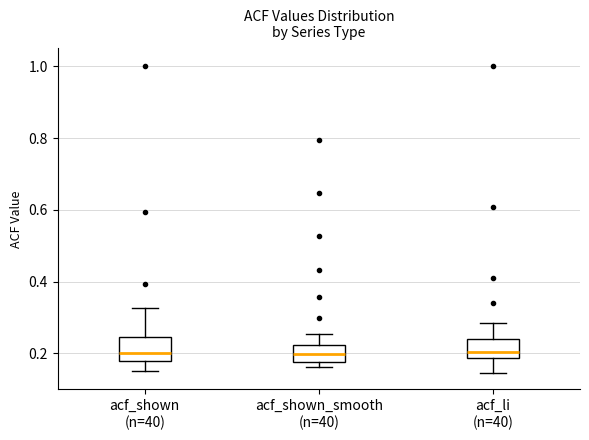

Reading left to right, transcribe this box plot: for each box, give where its median line is, the range the box spans, and where its two whiskers end, as read against the y-axis. The values are not printed on the chart, so give them approximately, as read against the axis.

acf_shown (n=40): median 0.20, box 0.18 to 0.24, whiskers 0.16 to 0.32
acf_shown_smooth (n=40): median 0.20, box 0.18 to 0.22, whiskers 0.16 to 0.26
acf_li (n=40): median 0.20, box 0.18 to 0.24, whiskers 0.14 to 0.28